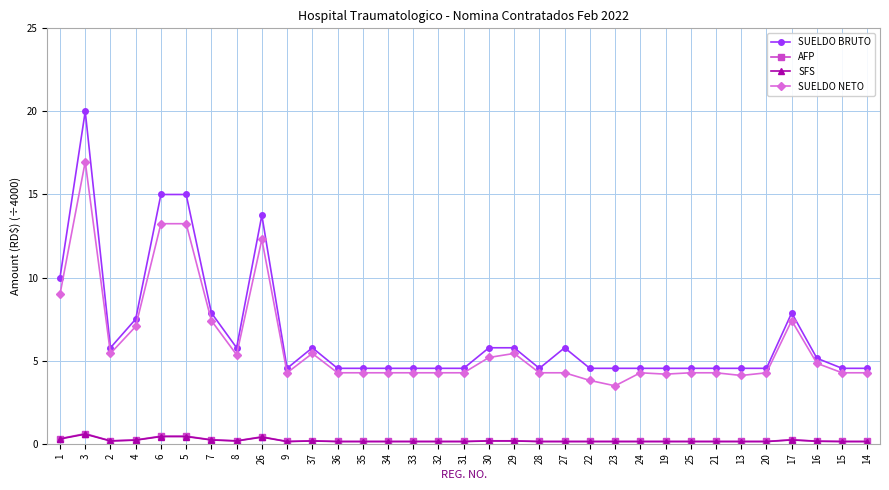

What is the smallest value displayed?

0.1